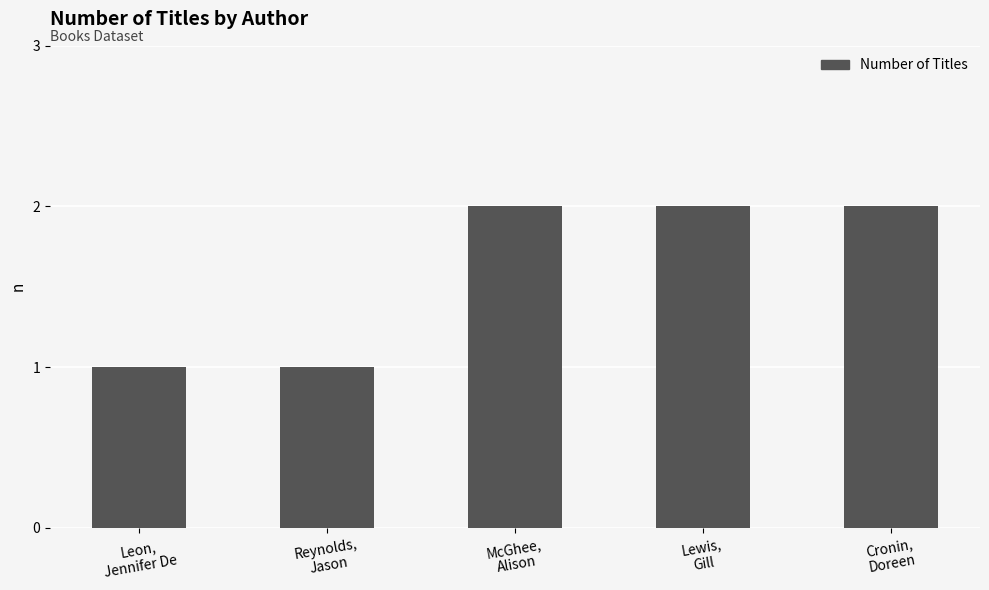

Reading left to right, what are all the values shown in this chart?

Leon,
Jennifer De=1	Reynolds,
Jason=1	McGhee,
Alison=2	Lewis,
Gill=2	Cronin,
Doreen=2